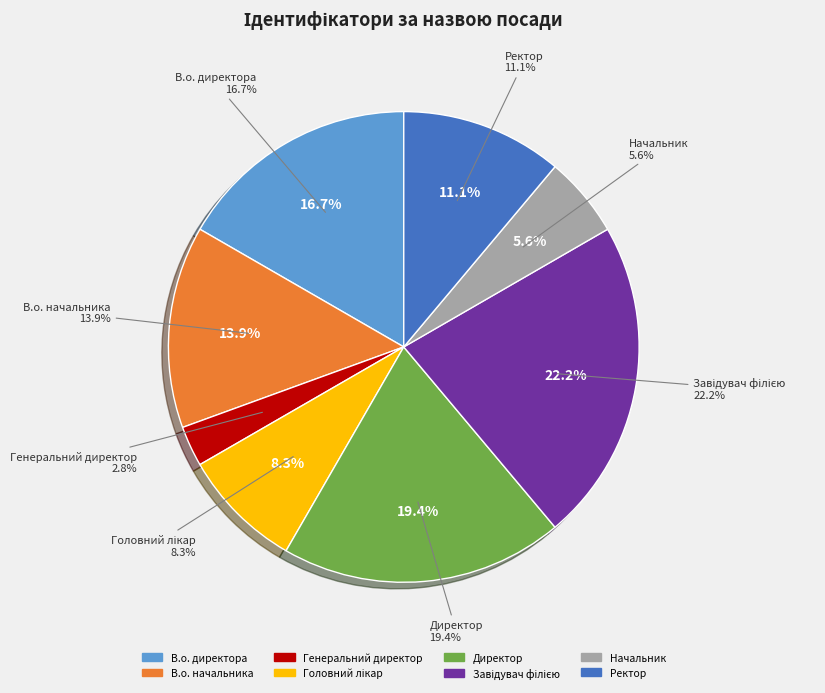

Do Директор and Завідувач філією together represent more than half of the pie?

No